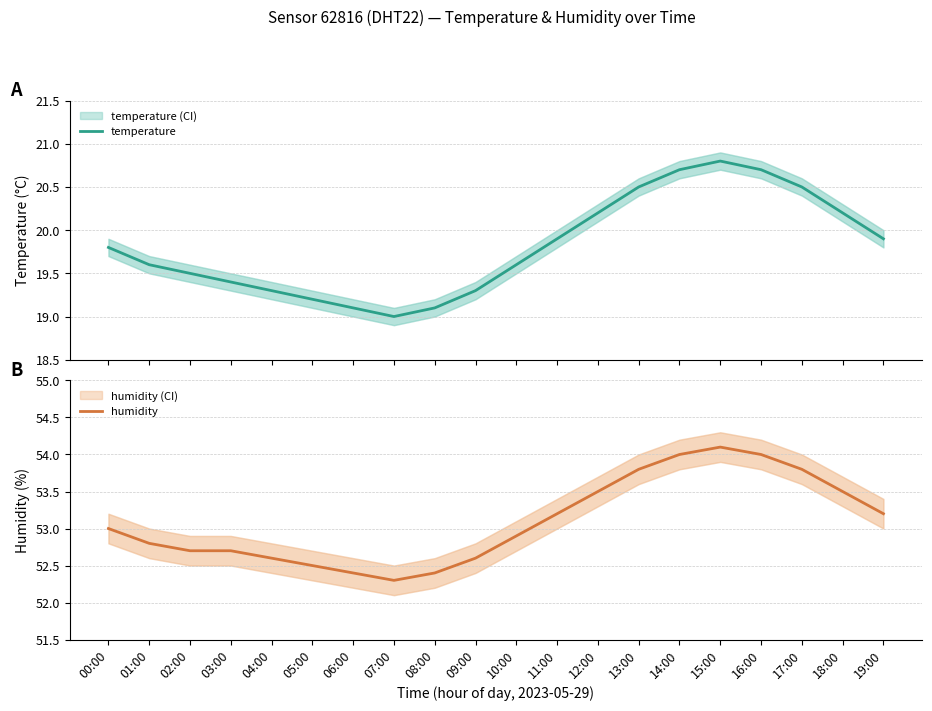

What is the average value of the temperature series?

19.8